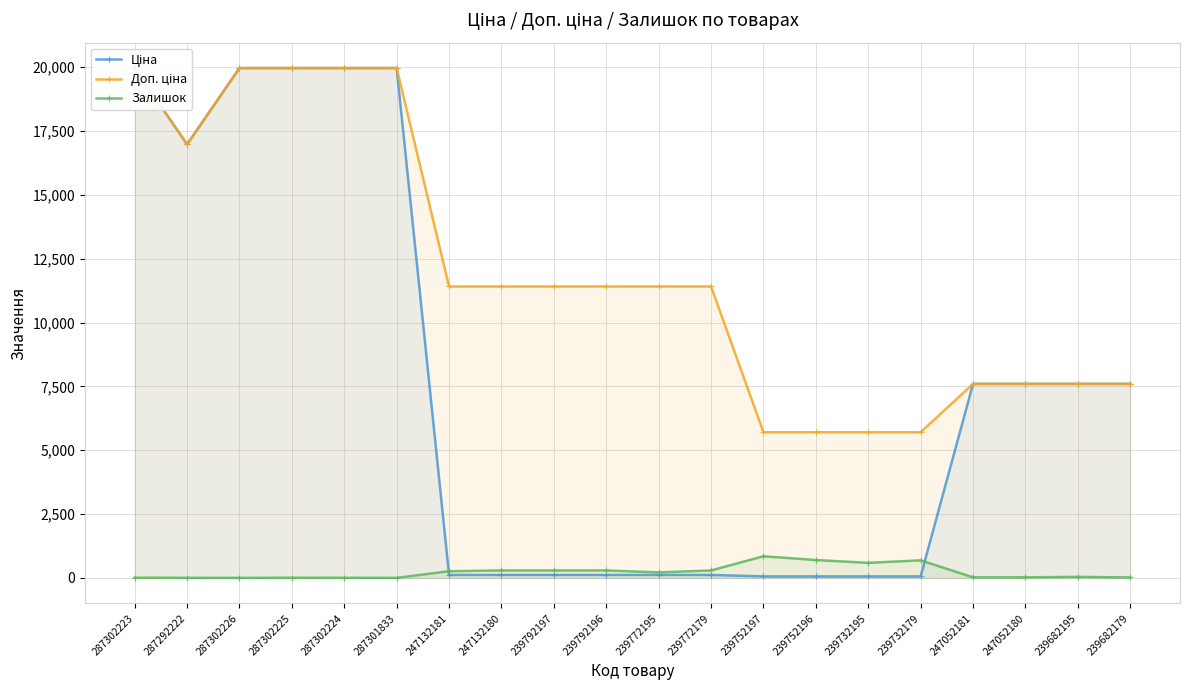

At which category does Ціна reach its first local valley?

287292222